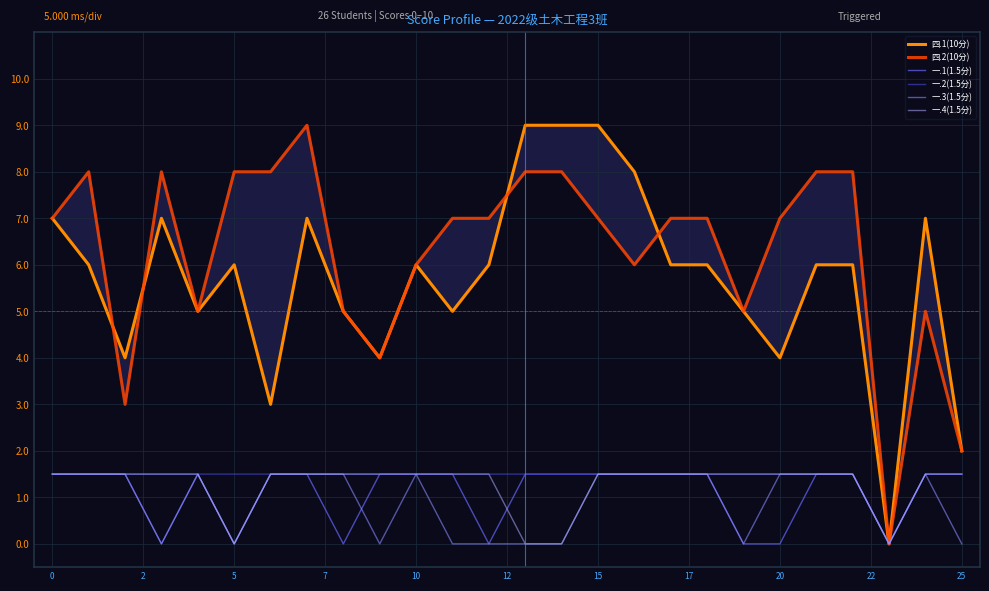

At which category does the chart reach its peak across all series?

13